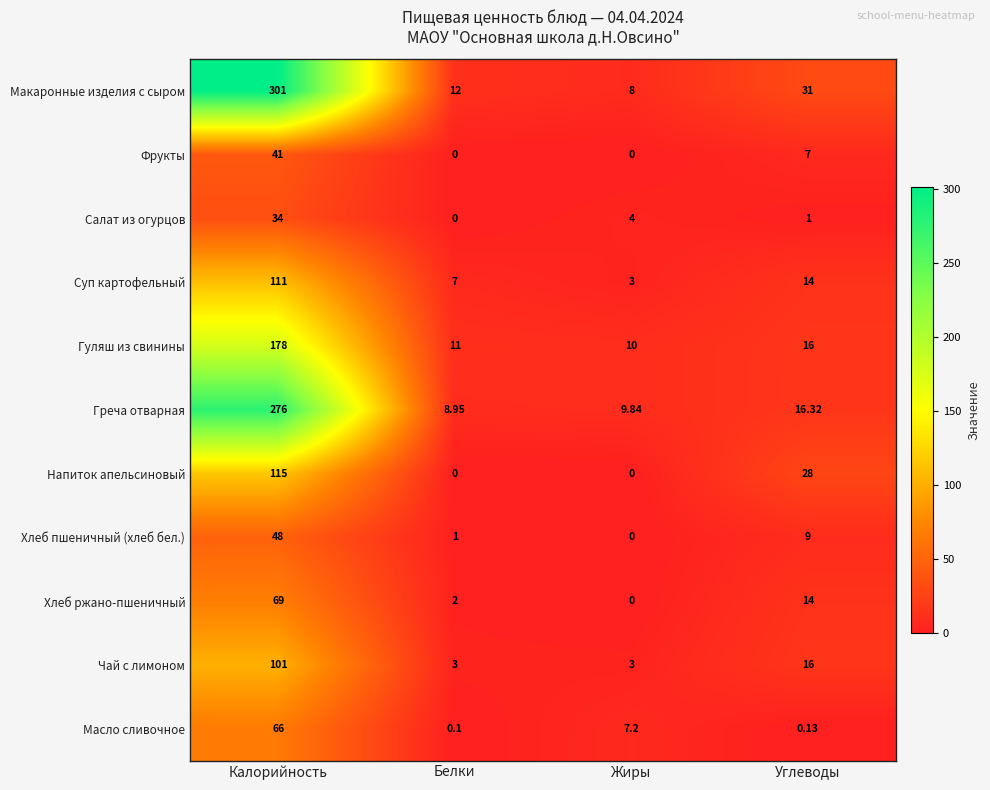

Which series has the widest spread of values?

Макаронные изделия с сыром